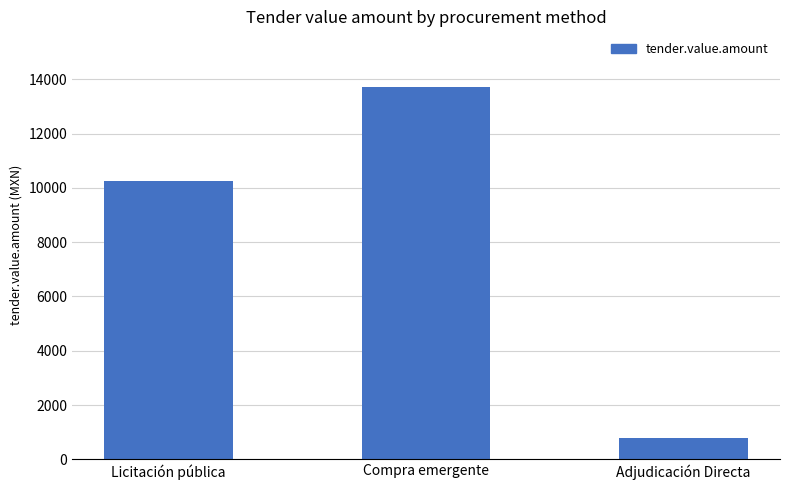

What is the change in value from Compra emergente to Adjudicación Directa?

-12903.6